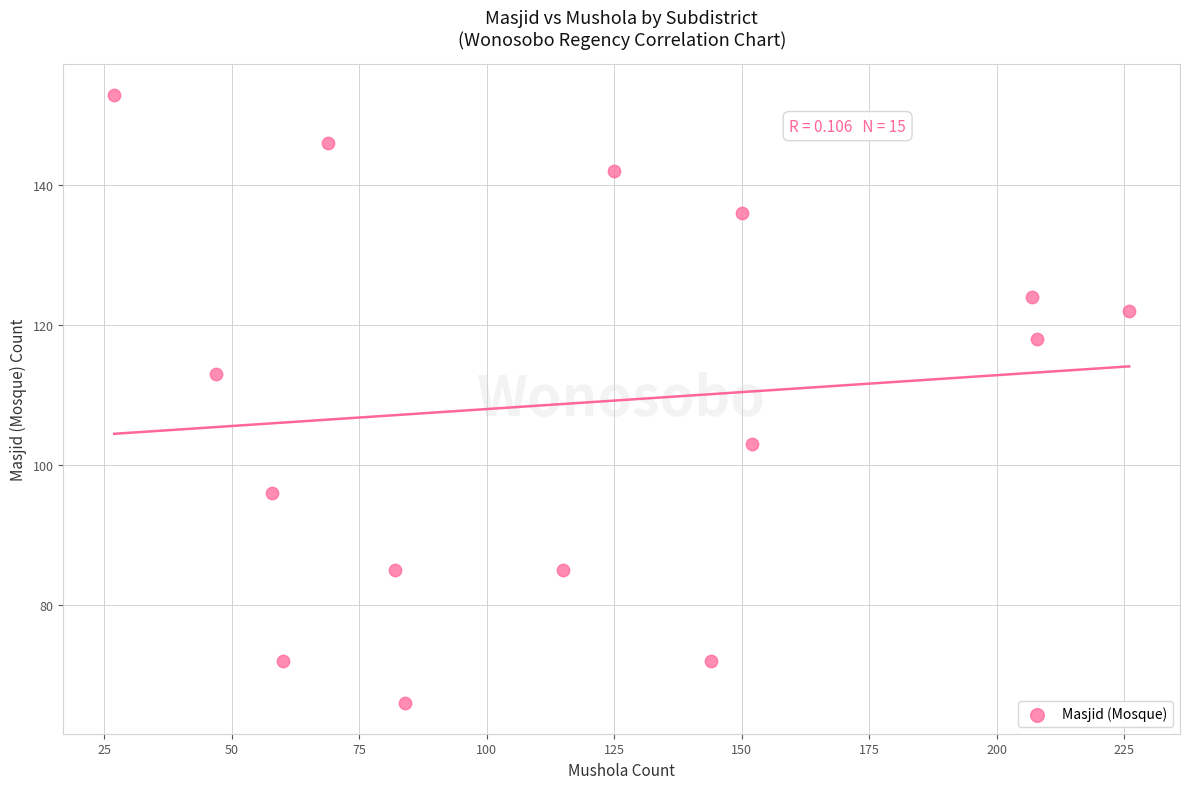

What Y value in the scatter plot is closest to 109?

113